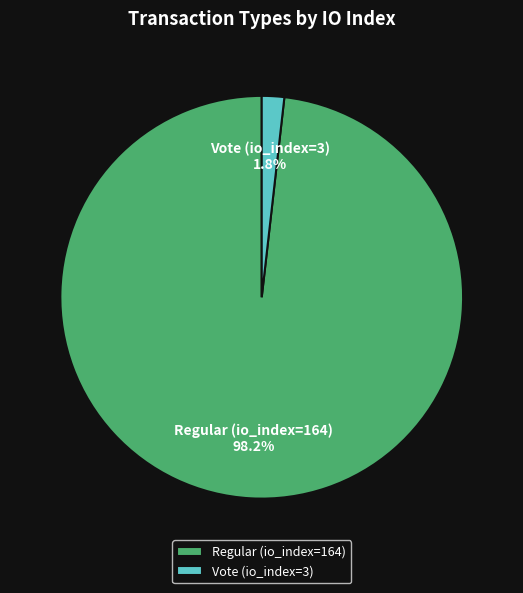

Which category accounts for the majority?

Regular (io_index=164)